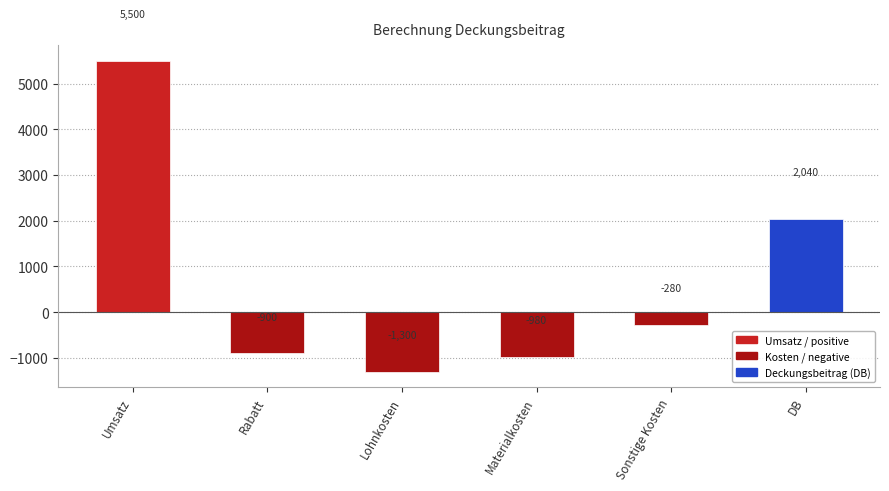

What position from the right is Rabatt?

5